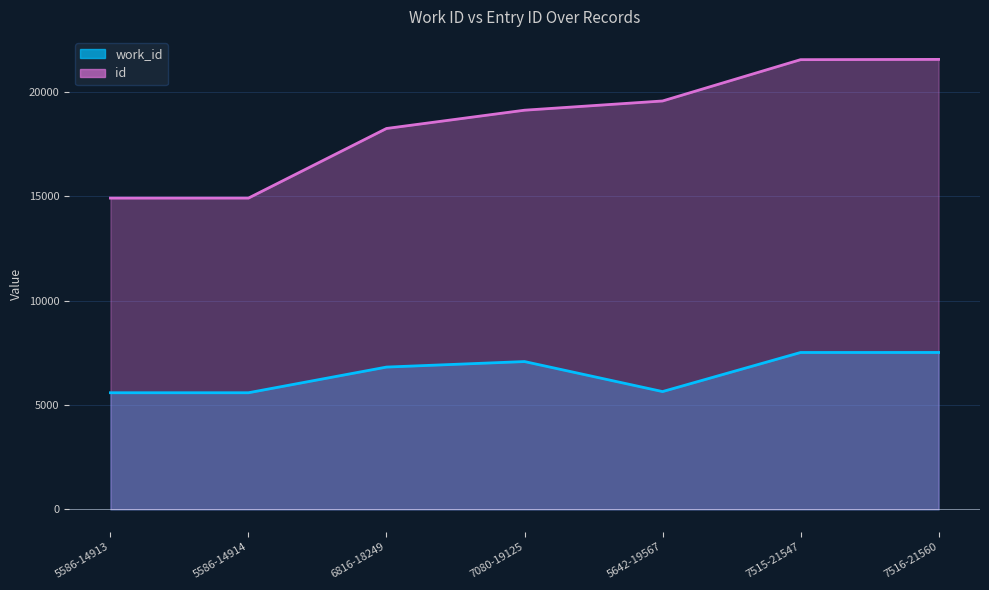

What is the sum of all id values?

129875